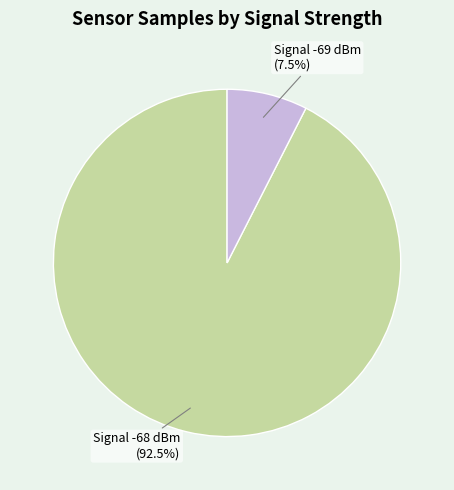

Does any single category account for the majority?

Yes